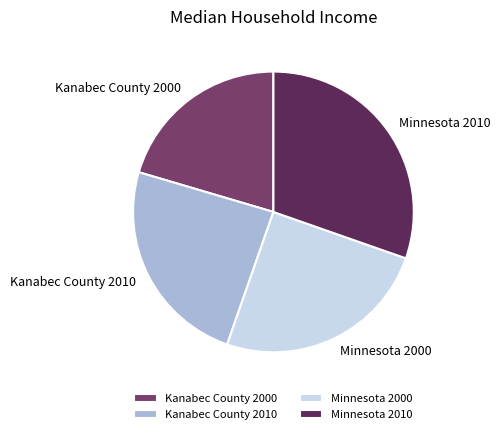

The Minnesota 2010 slice represents 37% of the pie. True or false?

False